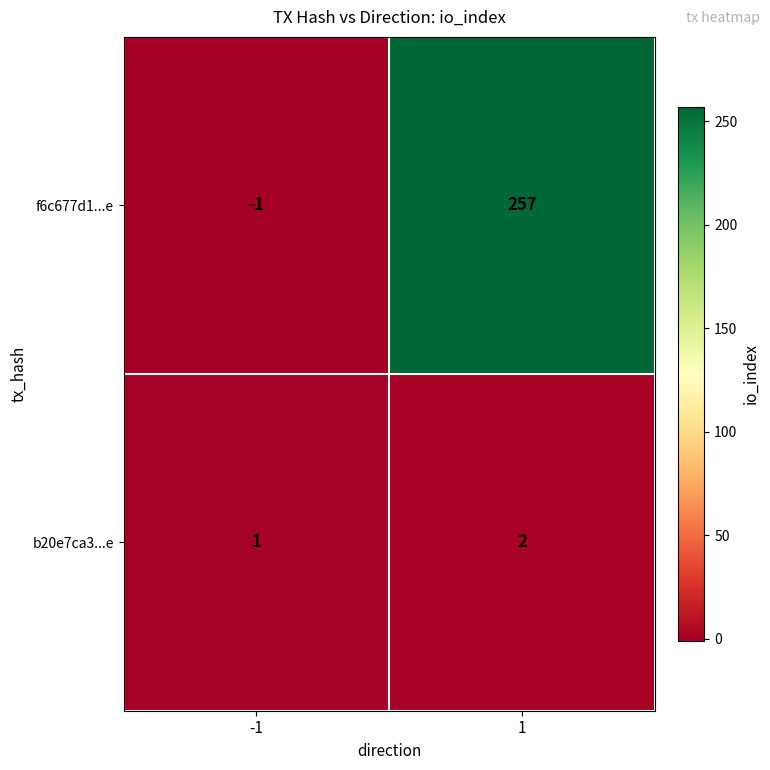

Rank the categories by f6c677d1...e value from highest to lowest.

1, -1